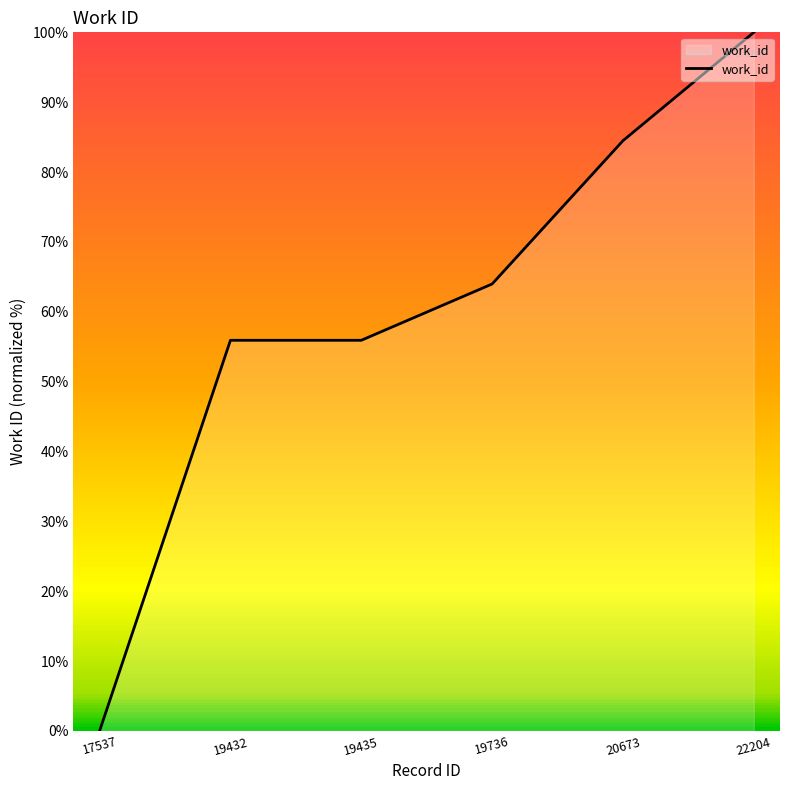

Reading left to right, transcribe all the data shown in this chart.

17537=0.0	19432=55.9	19435=55.9	19736=64.0	20673=84.5	22204=100.0